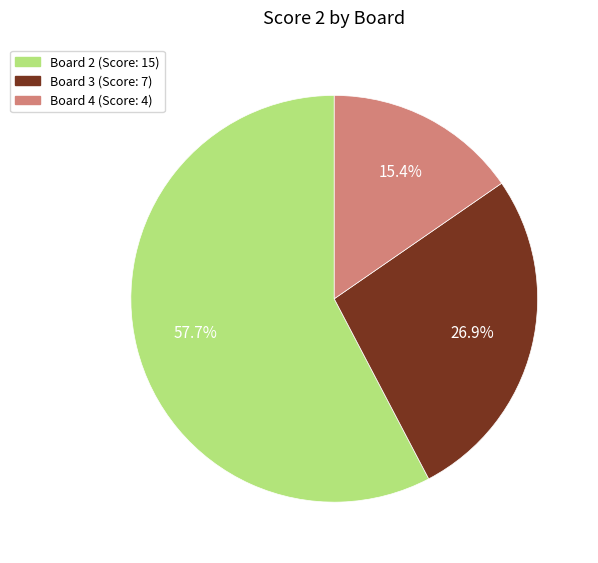

Is there any slice that represents more than half of the pie?

Yes